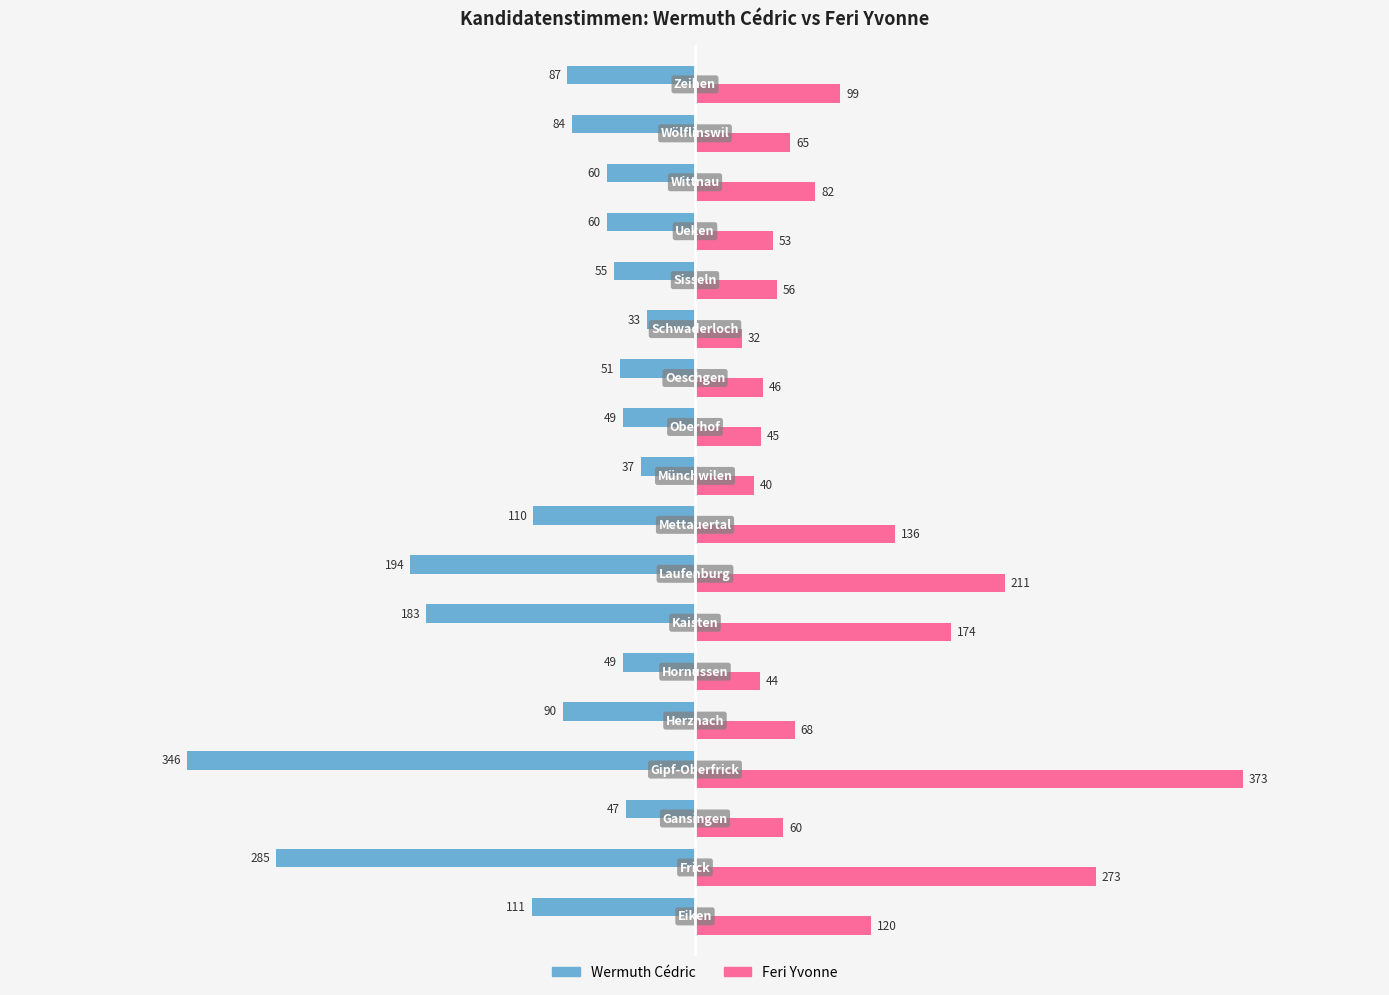

What is the average value of the Feri Yvonne series?

110